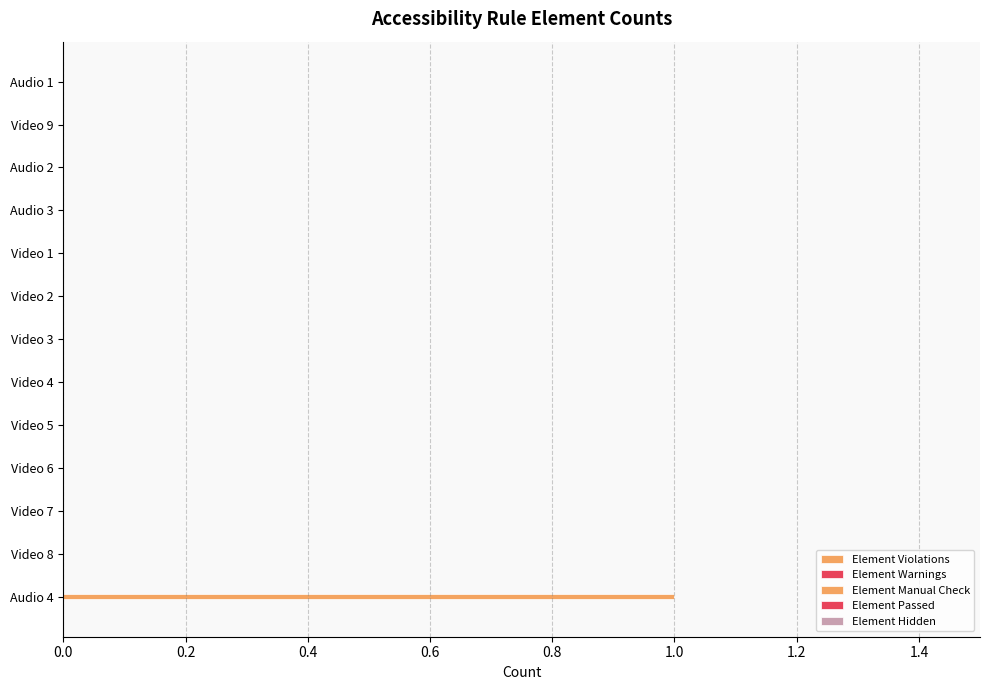

Count the number of categories in the chart.

13